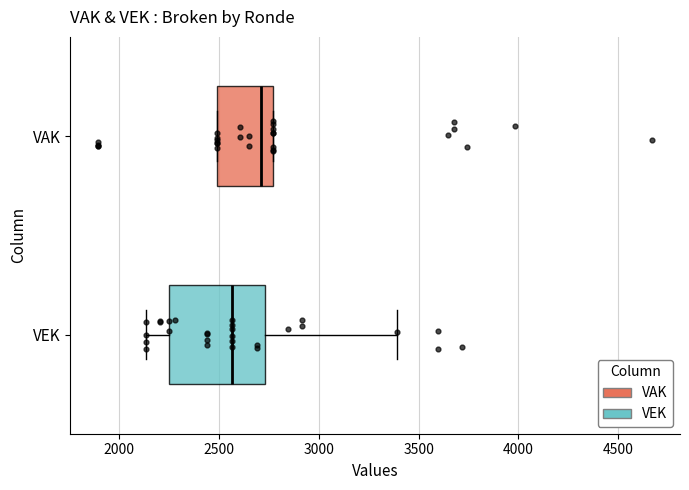

Which box's median line is the furthest to the left?

VEK